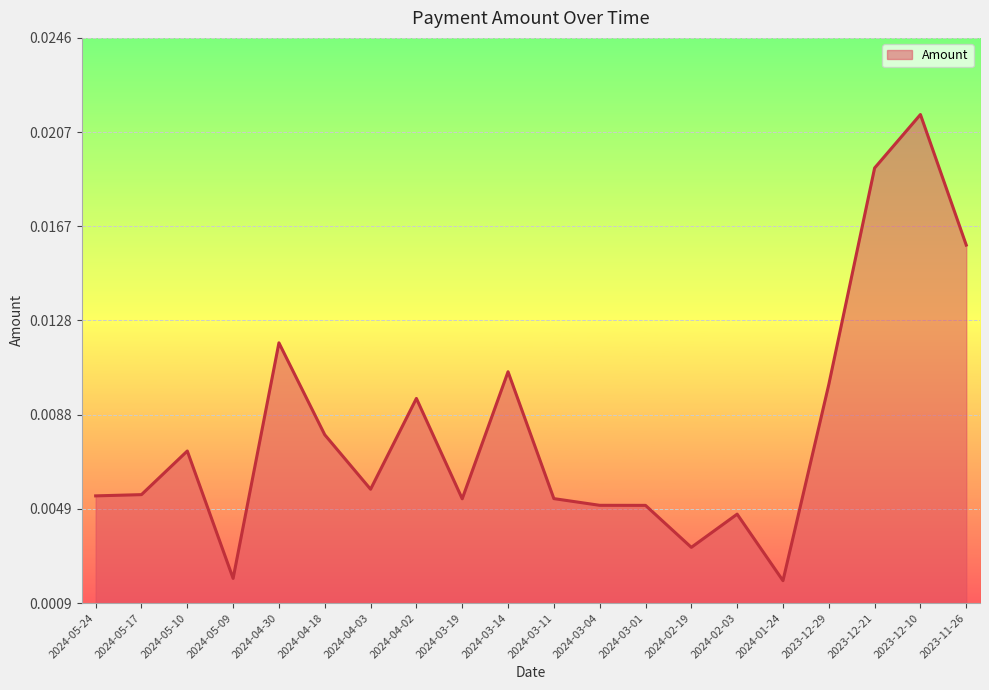

Between 2023-12-10 and 2024-02-19, which is larger?

2023-12-10